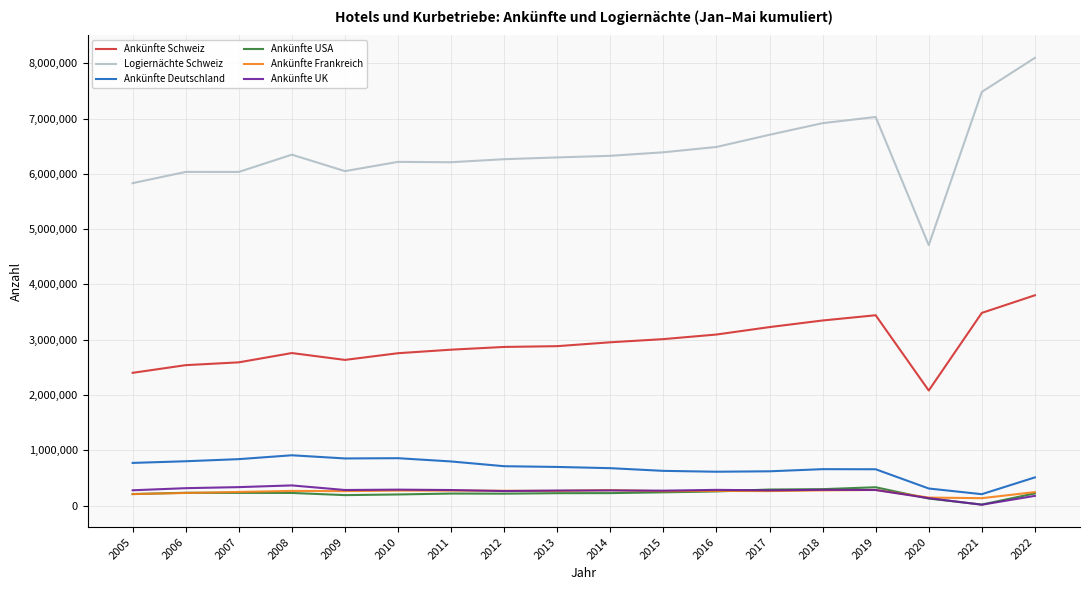

True or false: Ankünfte Deutschland and Logiernächte Schweiz intersect in this chart.

False